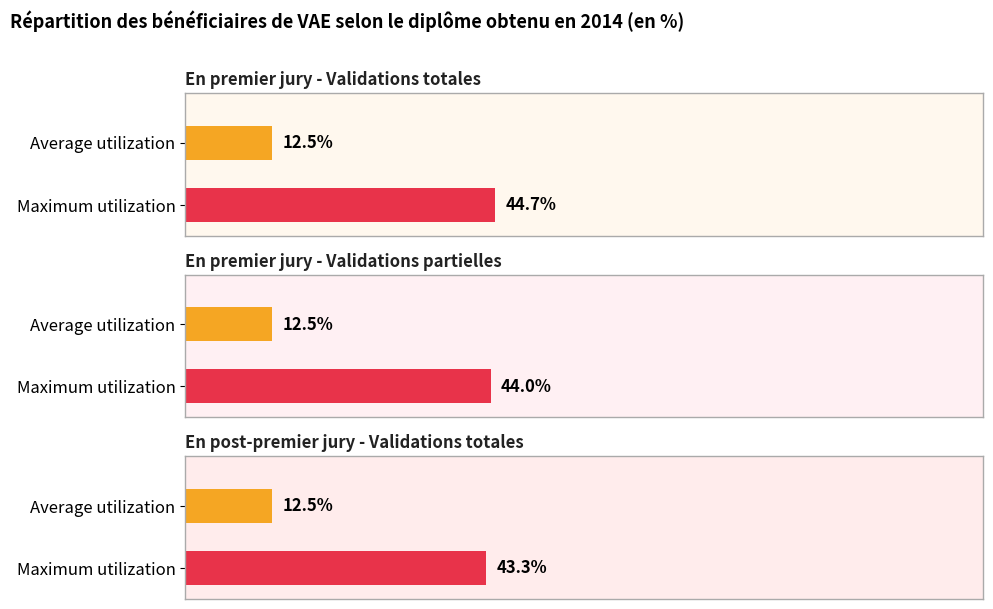

The En post-premier jury - Validations totales series shows 0.8 at Doctorat. True or false?

False